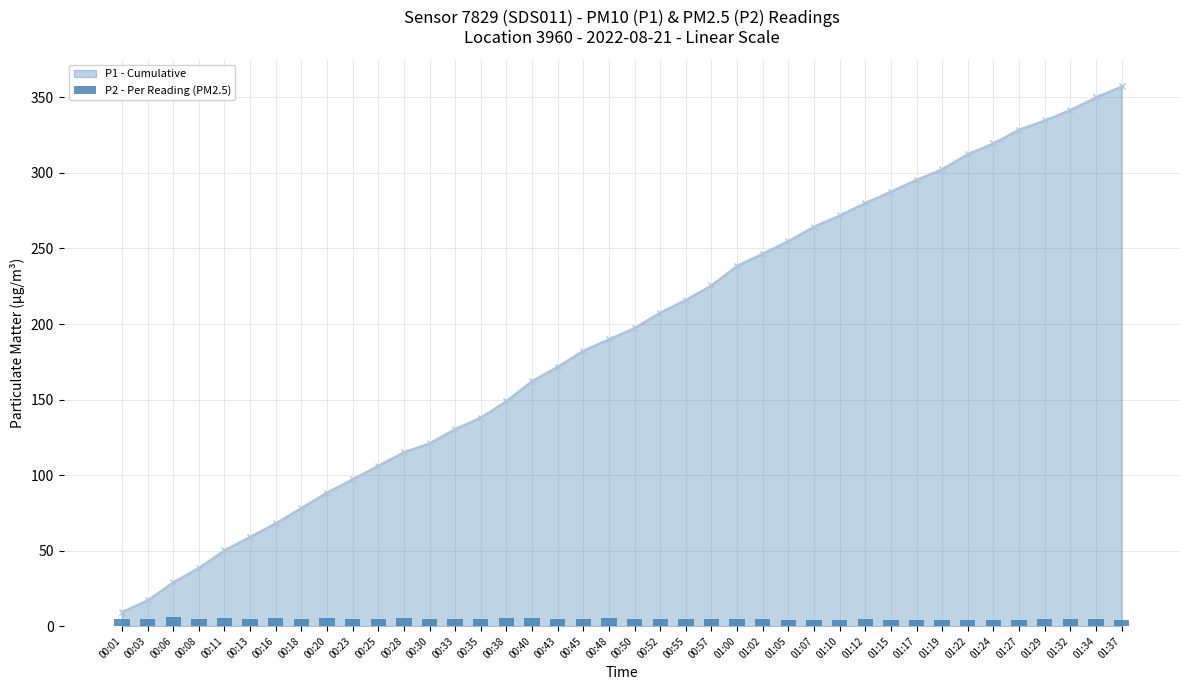

What is the highest value of the P1 - Cumulative series?

357.2